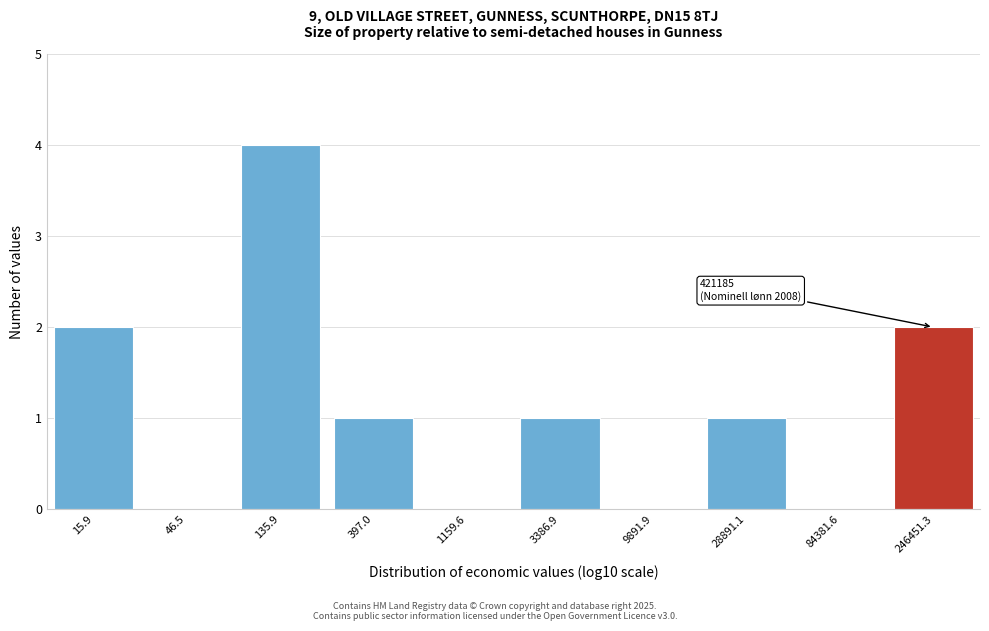

Reading left to right, list all the values displayed in this chart.

15.9=2	46.5=0	135.9=4	397.0=1	1159.6=0	3386.9=1	9891.9=0	28891.1=1	84381.6=0	246451.3=2